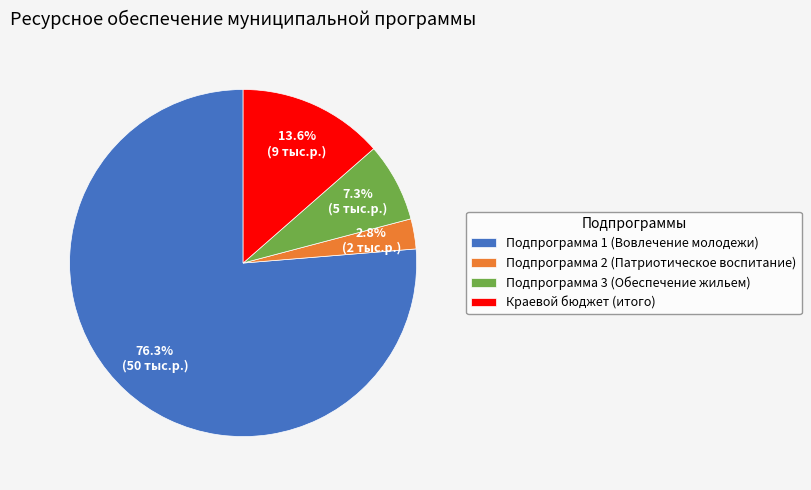

The Подпрограмма 1 (Вовлечение молодежи) slice represents 76% of the pie. True or false?

True